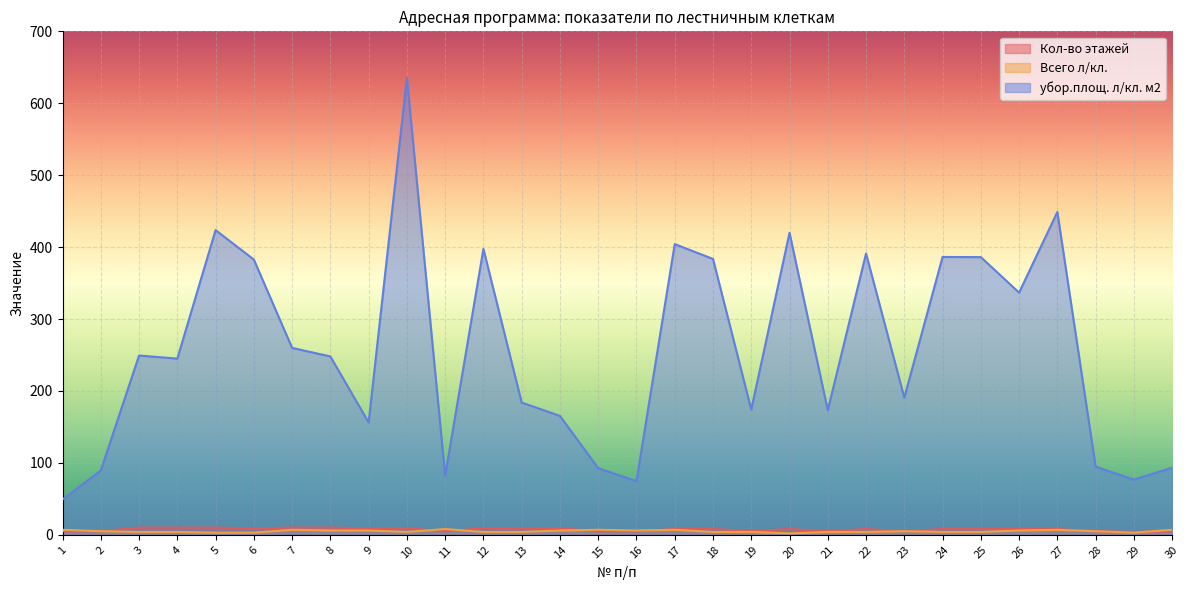

Where is the first local maximum for убор.площ. л/кл. м2?

3